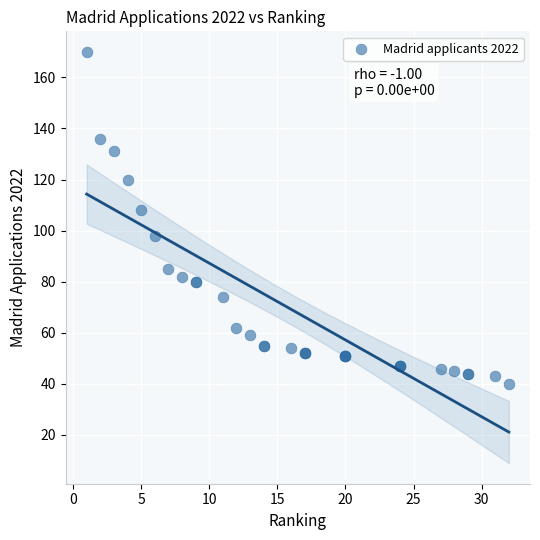

What Y value in the scatter plot is closest to 105?

108